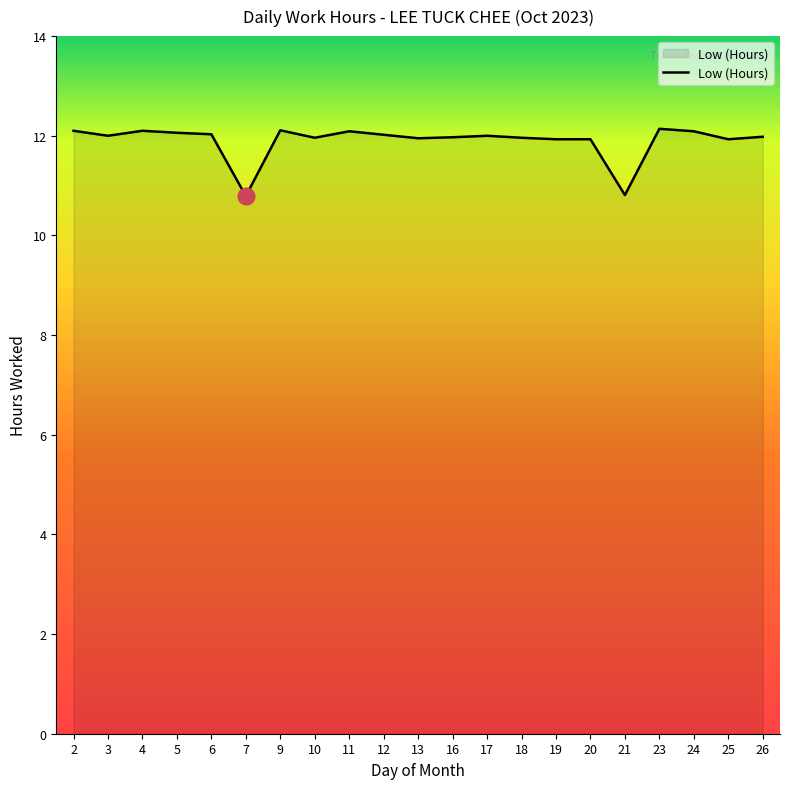

True or false: the data shows 10.8 at 21.

True